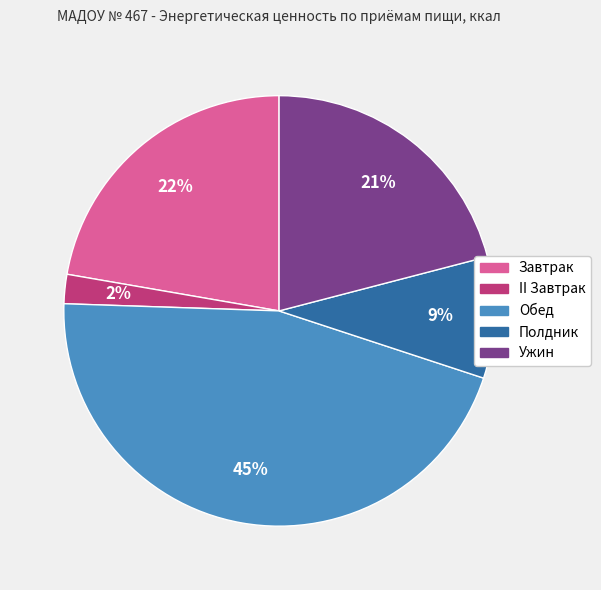

Does Обед represent more than half of the total?

No